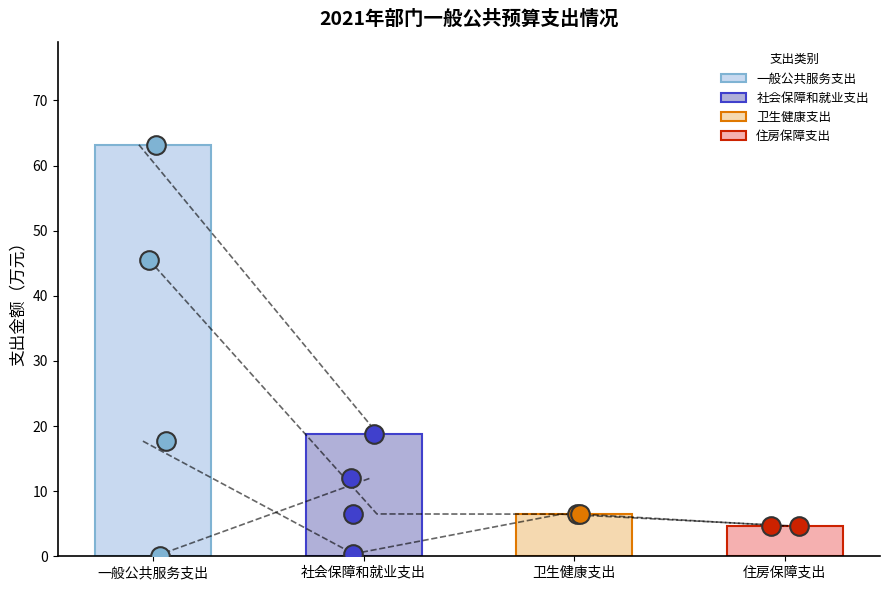

What is the change in value from 卫生健康支出 to 住房保障支出?

-1.8